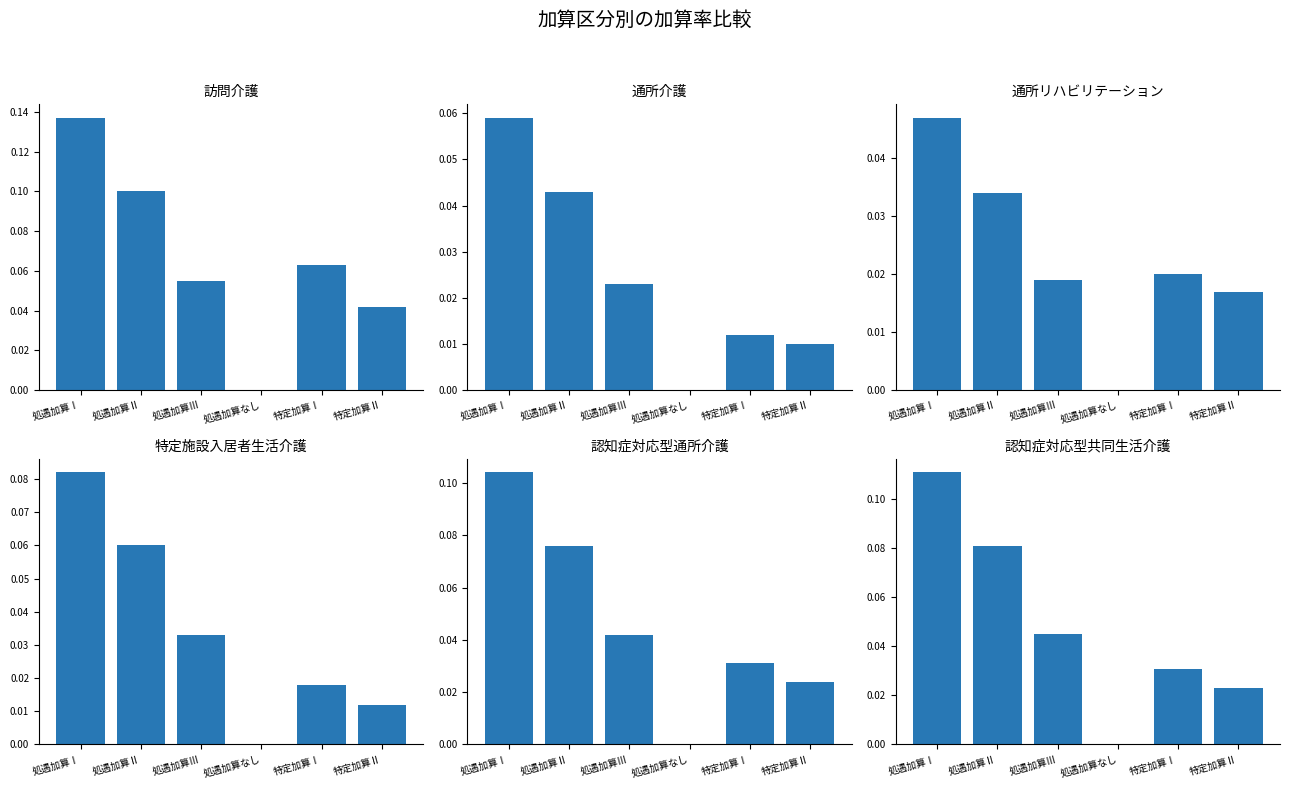

At which category is the sum across all series the highest?

処遇加算Ⅰ